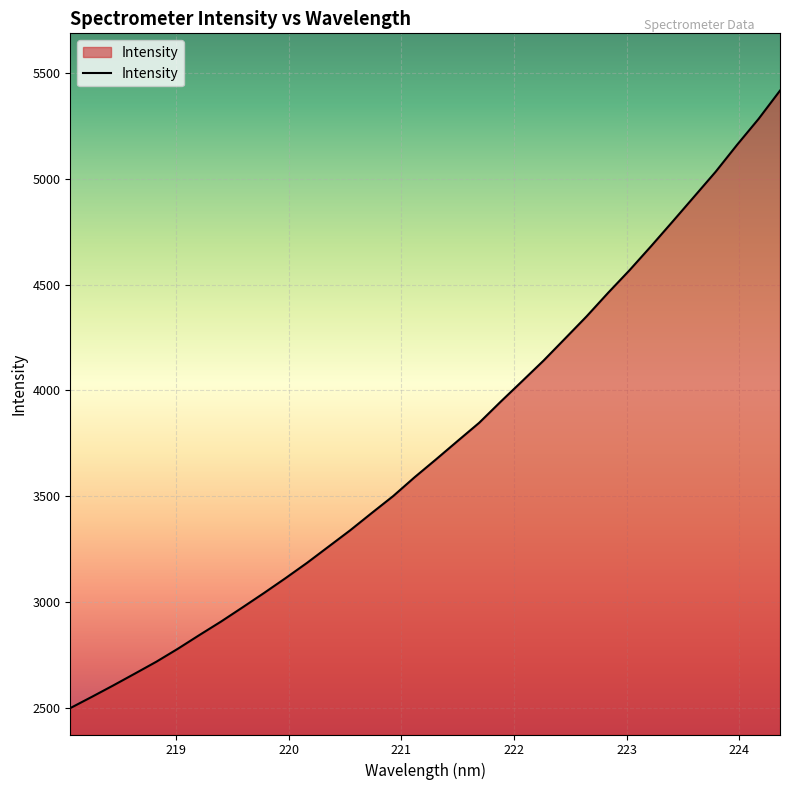

What is the greatest value displayed?

5418.3